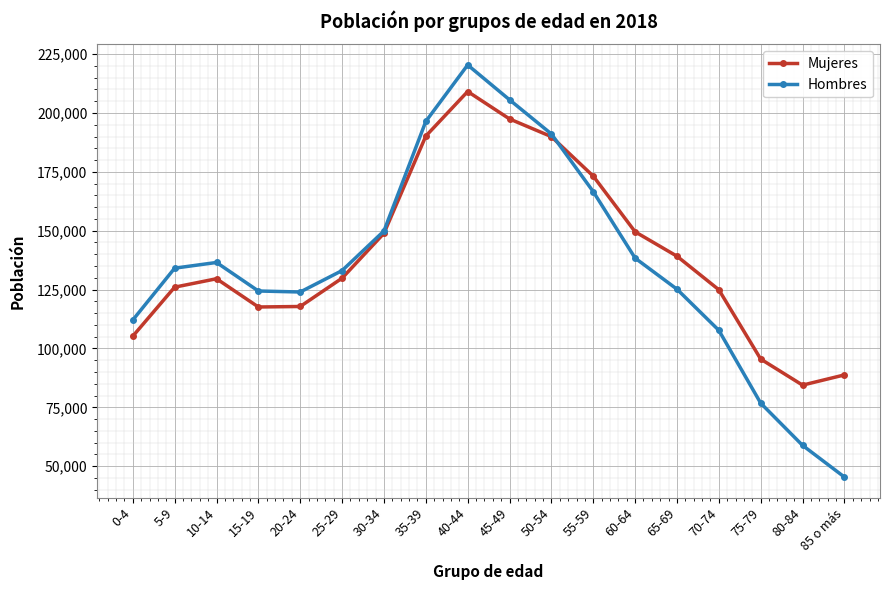

True or false: Mujeres has more than 0 interior local peaks.

True